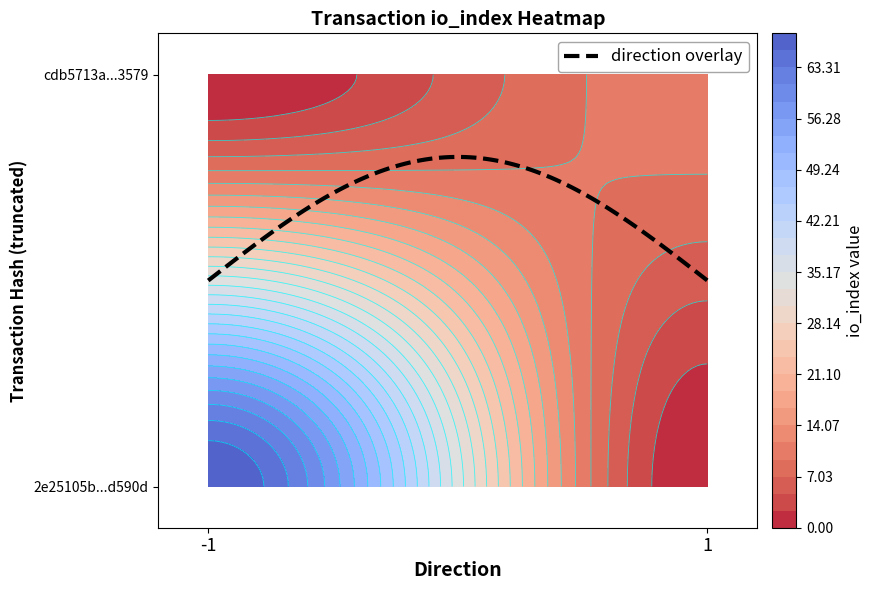

Count the cdb5713a61e34f9add33943f82466c070533579 values in the range 1 to 11.

2